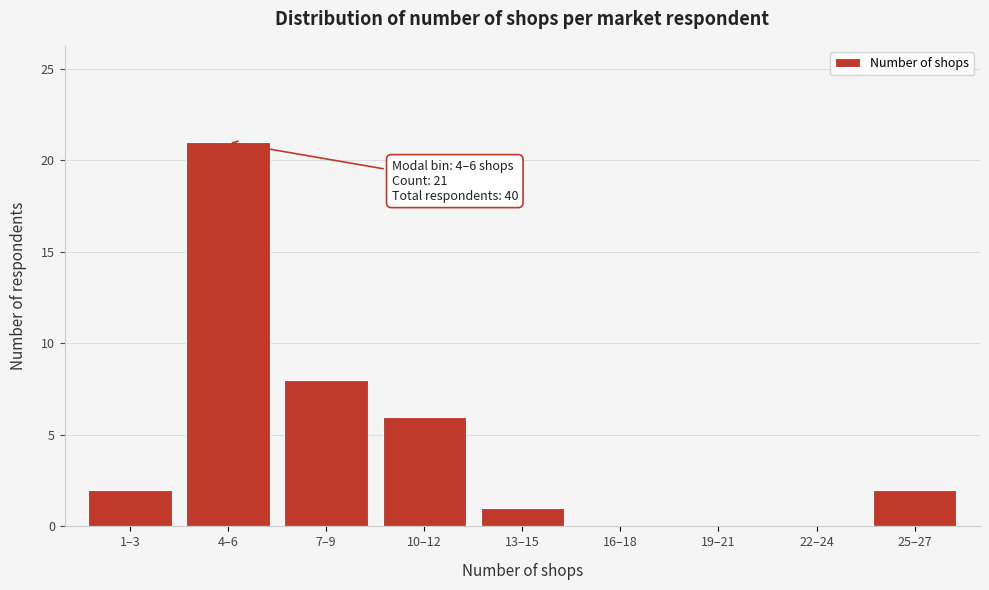

Reading right to left, what are all the values shown in this chart?

25–27=2	22–24=0	19–21=0	16–18=0	13–15=1	10–12=6	7–9=8	4–6=21	1–3=2